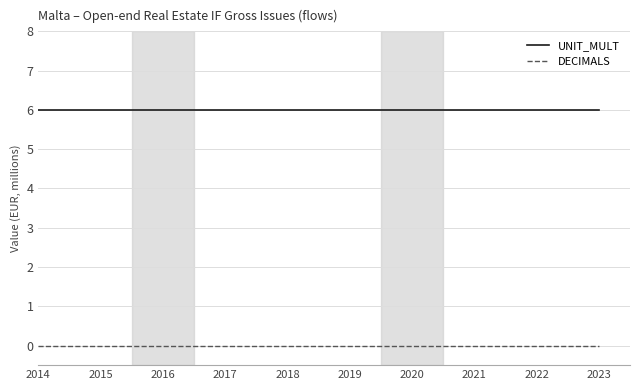

Reading right to left, list all the values displayed in this chart.

UNIT_MULT: 2023=6	2022=6	2021=6	2020=6	2019=6	2018=6	2017=6	2016=6	2015=6	2014=6
DECIMALS: 2023=0	2022=0	2021=0	2020=0	2019=0	2018=0	2017=0	2016=0	2015=0	2014=0